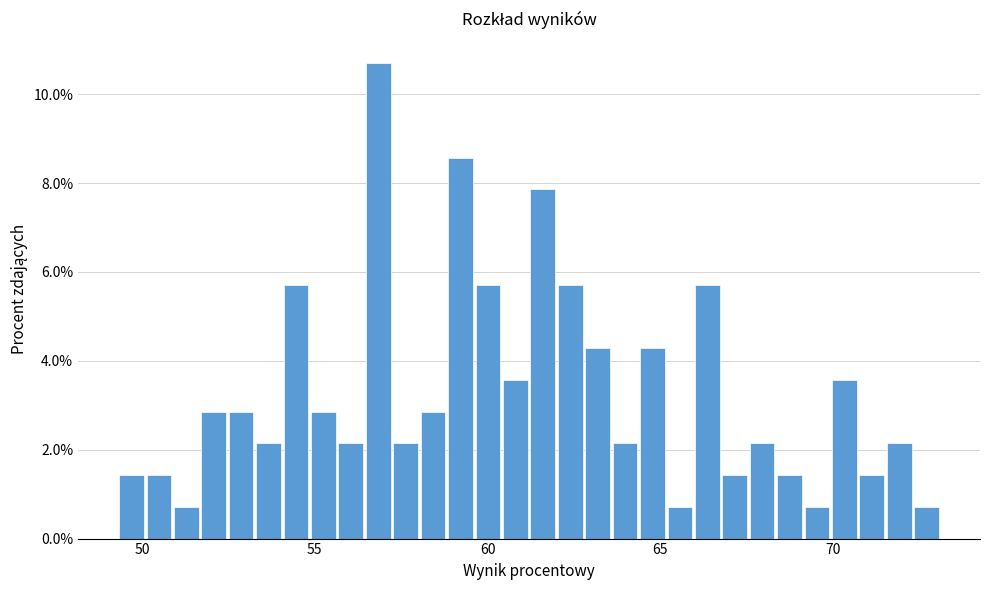

Read against the x-axis, roughly where is the centre of the tallest bar?

57.0